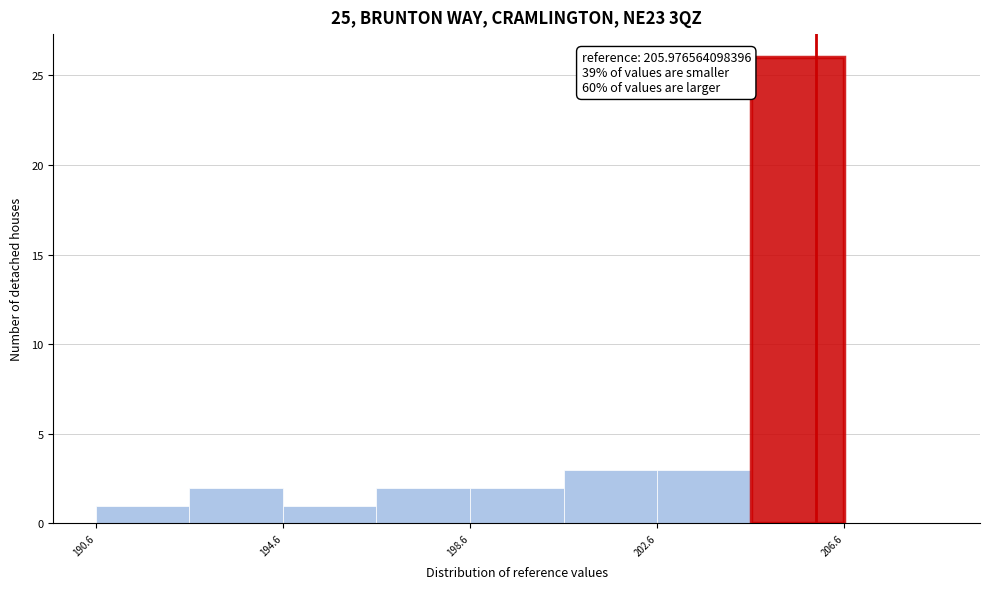

Over which range of the x-axis is the bar tallest?

204.5 to 206.5